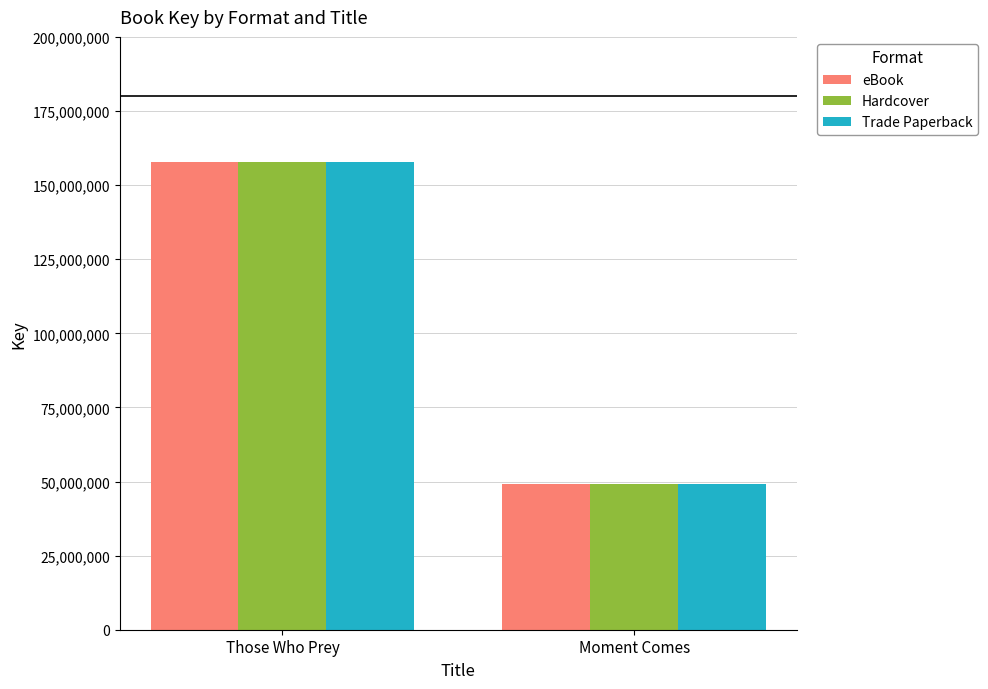

How many groups of bars are there?

2